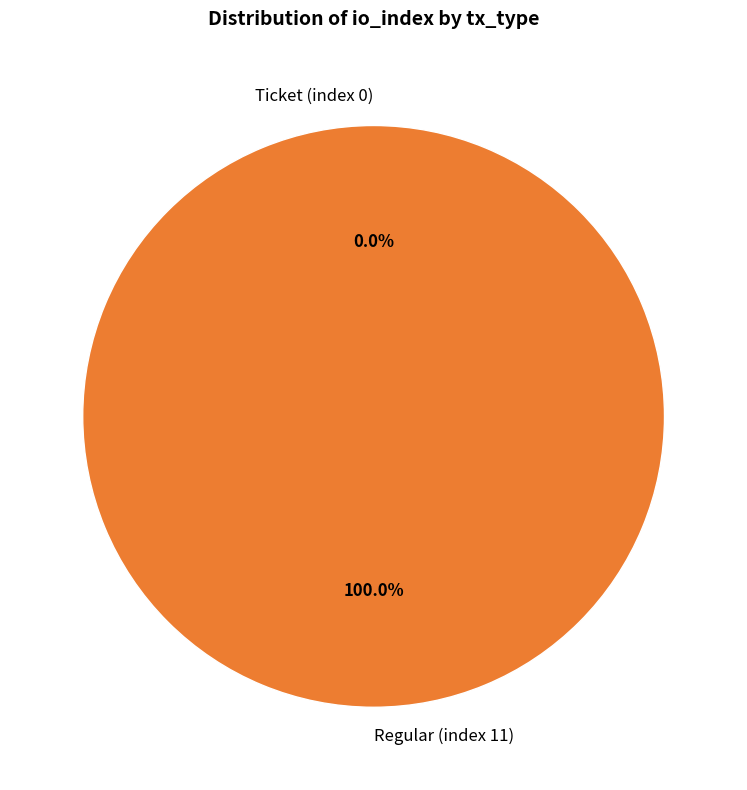

What is the change in value from Ticket (index 0) to Regular (index 11)?

+11